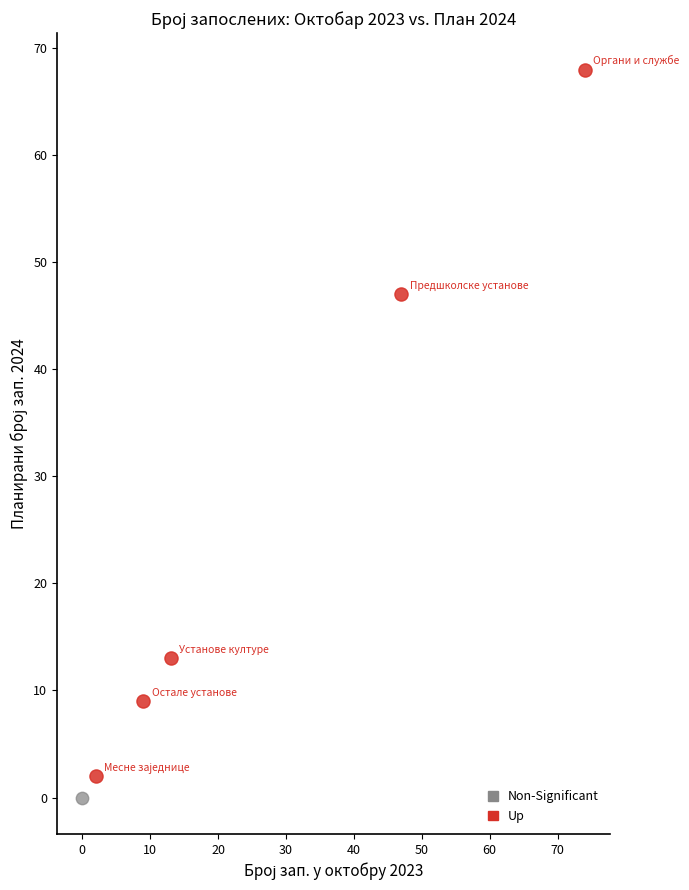

What are all the series names shown in the legend?

Non-Significant, Up